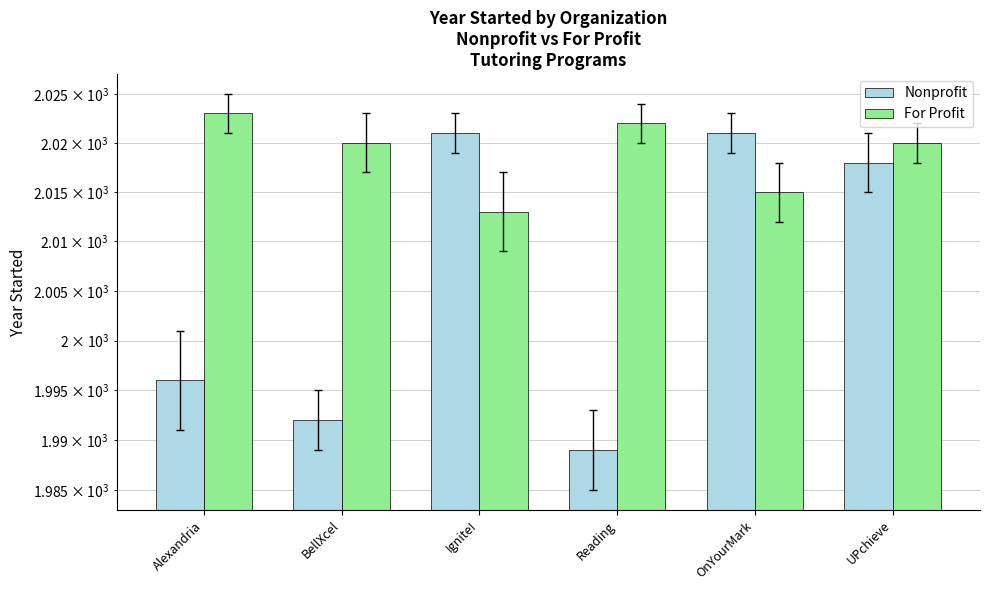

Between Alexandria and Reading, which is larger?

Alexandria